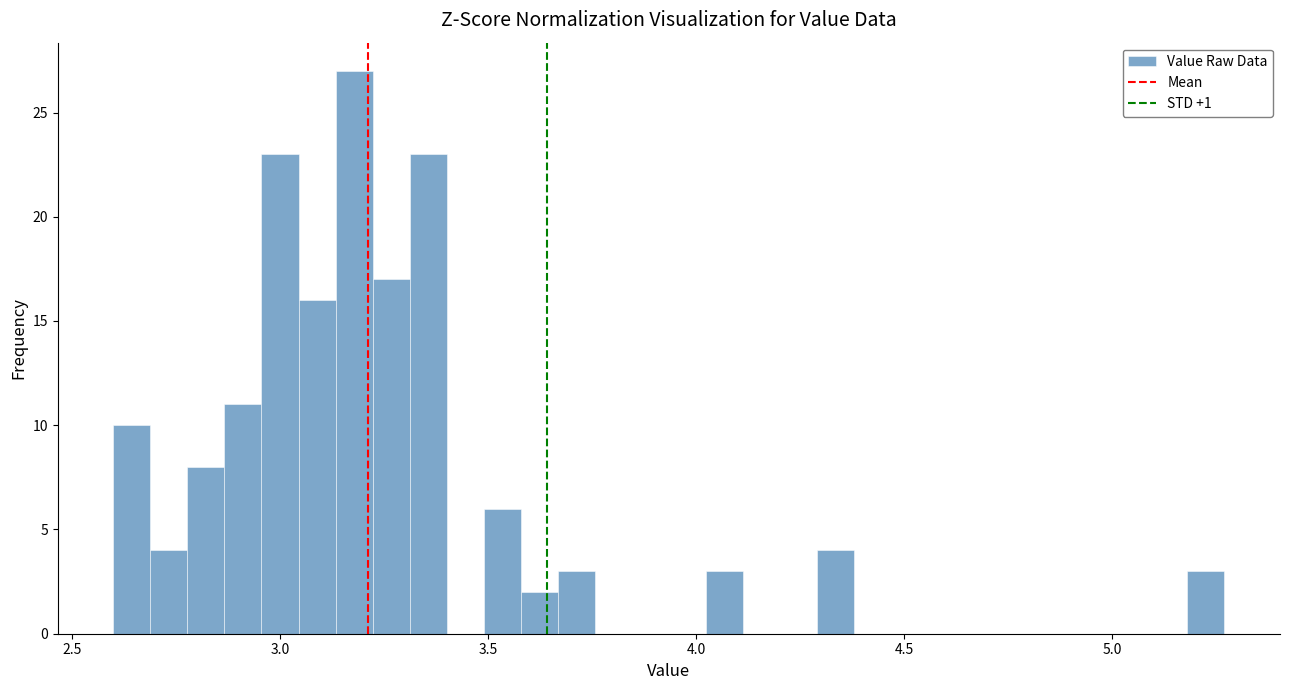

Around what value on the x-axis is the tallest bar? Give the approximate position of its centre, as read against the axis.

3.20